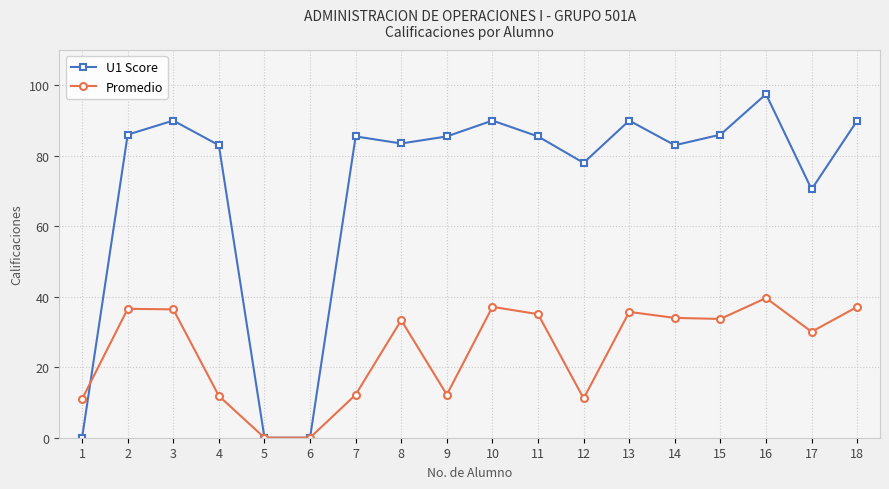

What is the value of the Promedio point at the 4th from the left?

11.9